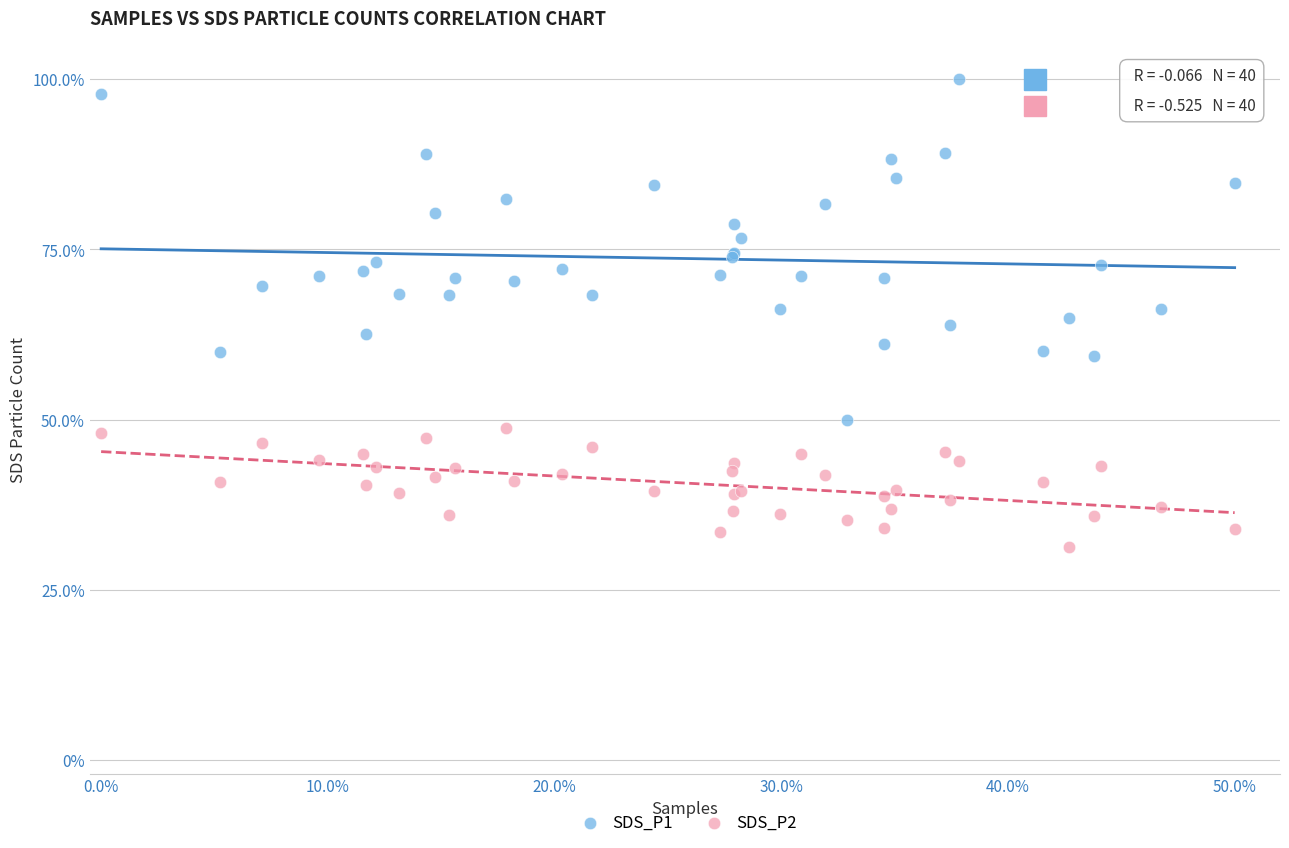

Which series has the largest Y range (max minus min)?

SDS_P1